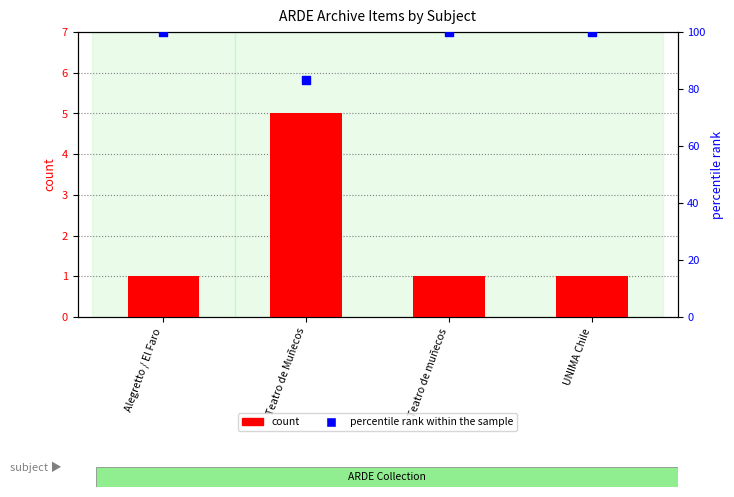

Which series reaches the minimum Y coordinate?

count